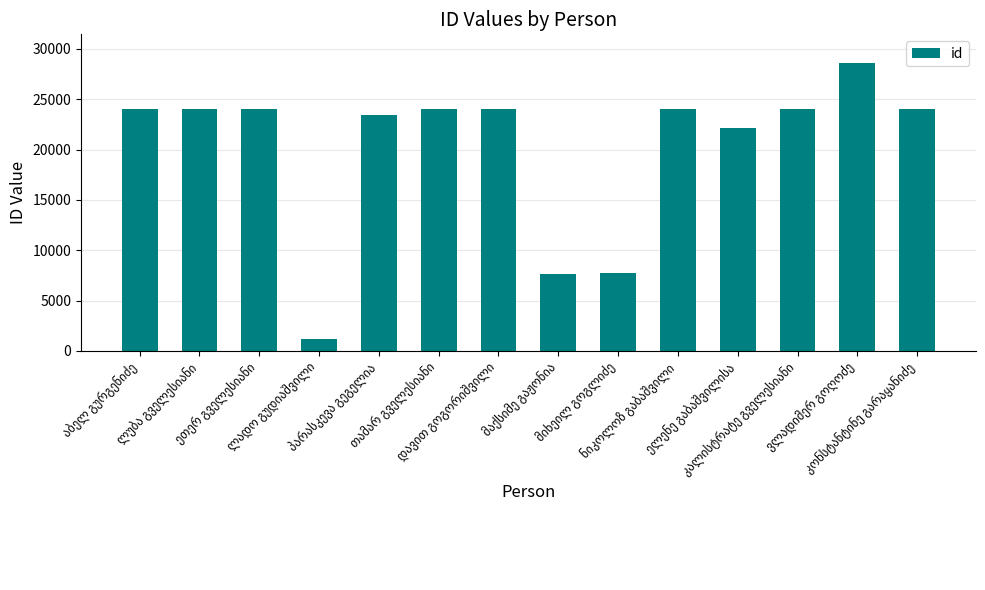

What is the value of the 3rd bar from the left?

24076